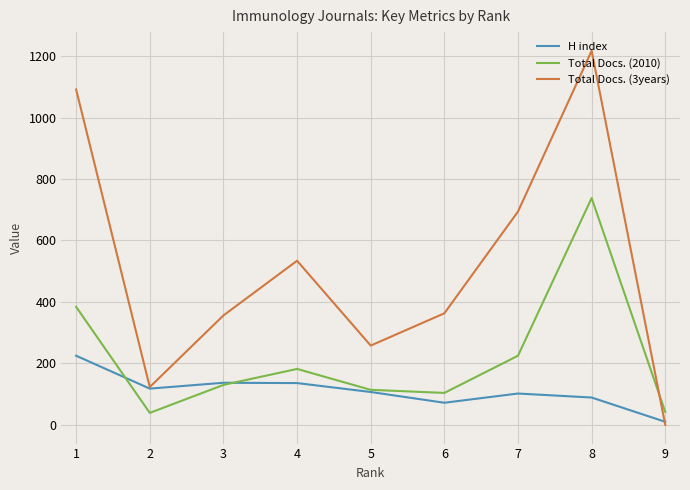

What is the highest value of the H index series?

225